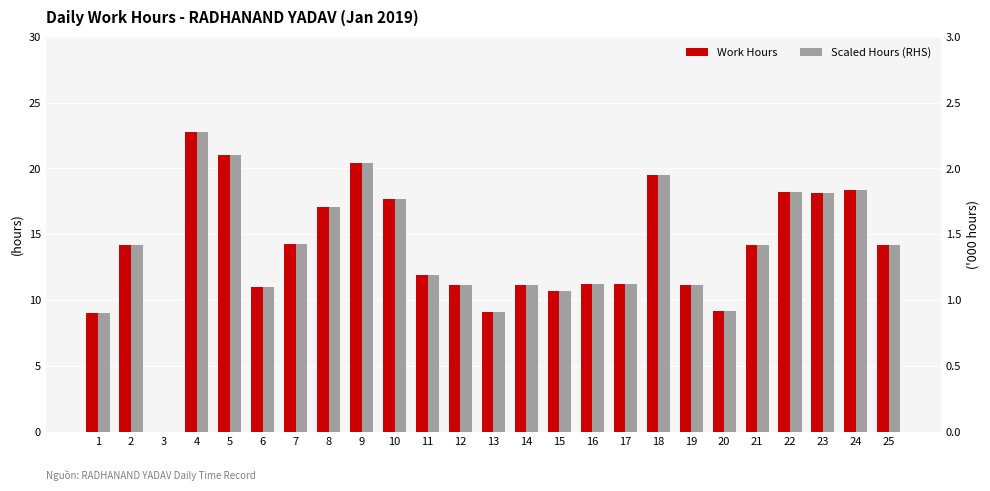

What is the maximum value for Work Hours?

22.8